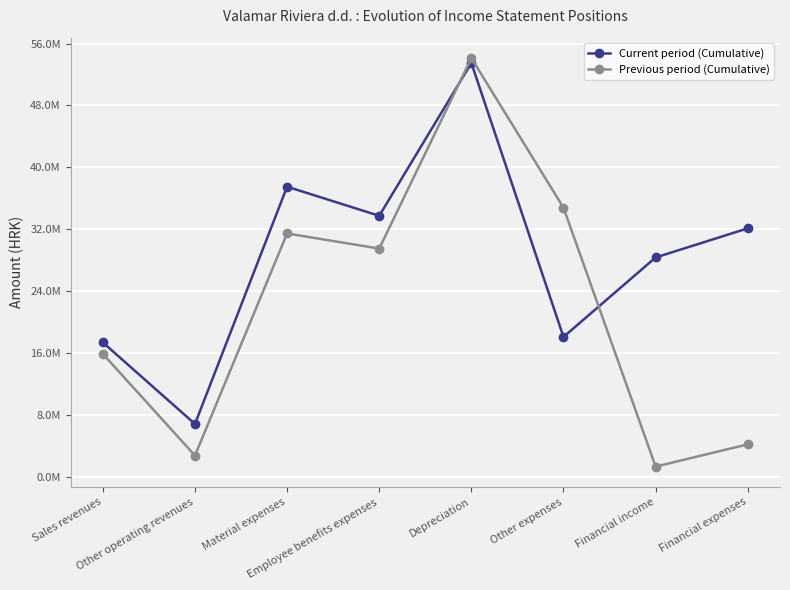

Does the chart display data point markers on the line(s)?

Yes